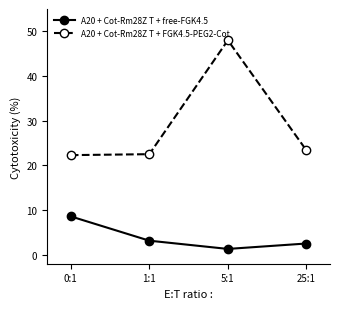

True or false: A20 + Cot-Rm28Z T + FGK4.5-PEG2-Cot and A20 + Cot-Rm28Z T + free-FGK4.5 cross at least once.

False